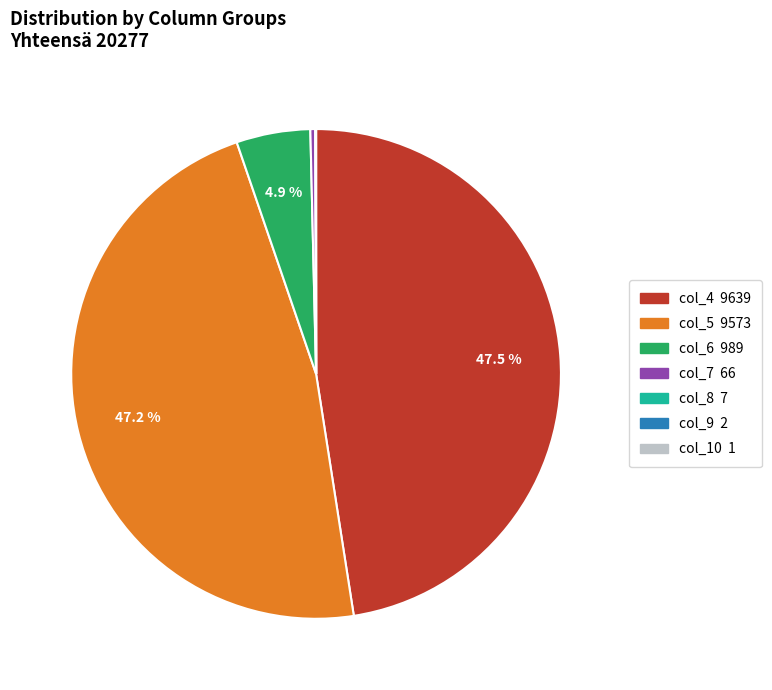

Does any single category account for the majority?

No